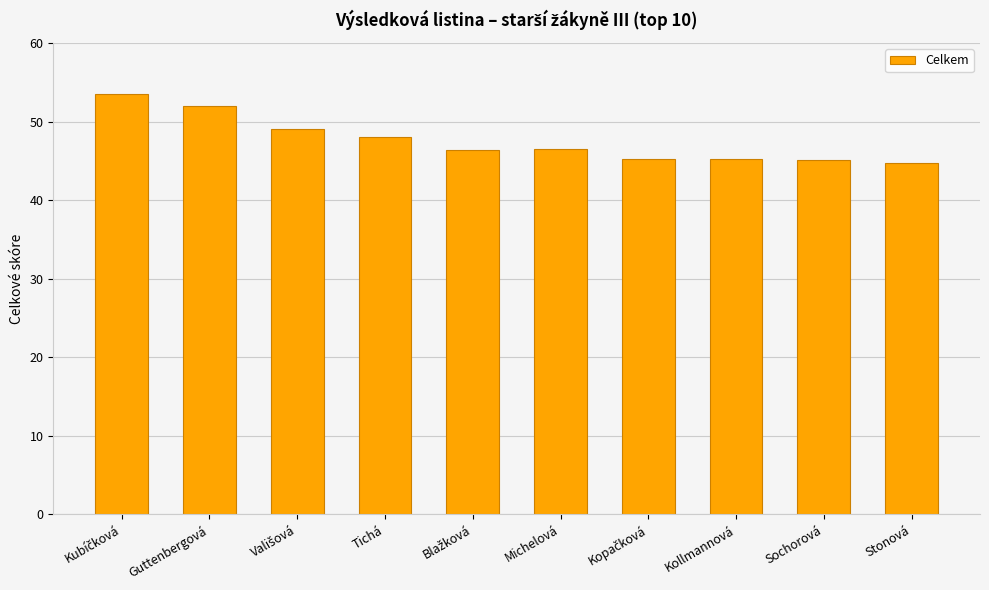

Between Stonová and Tichá, which is larger?

Tichá